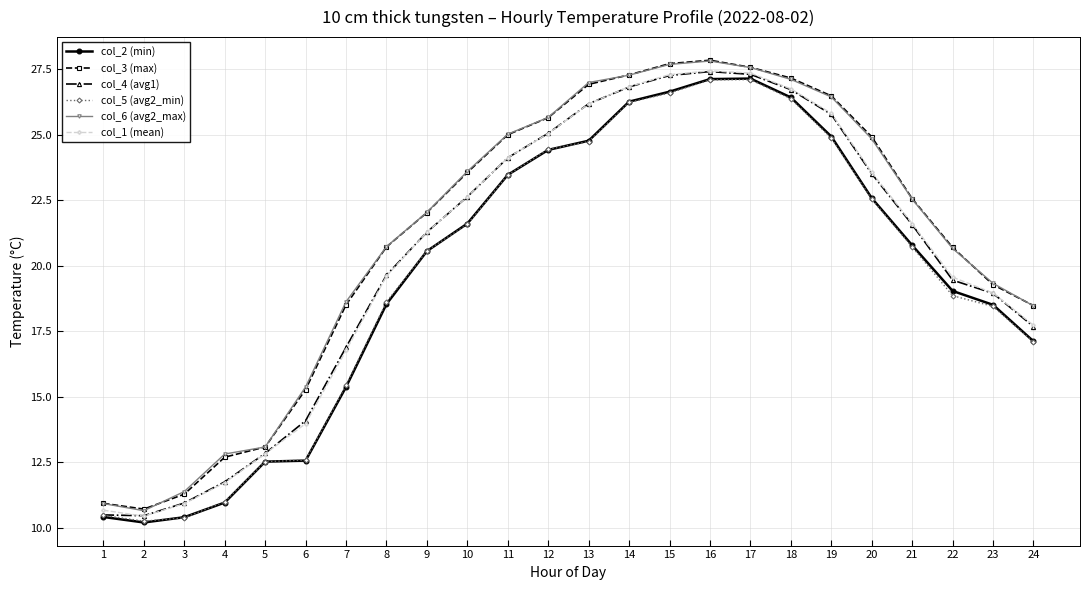

What is the value of the col_5 (avg2_min) point at the 15th from the left?

26.6